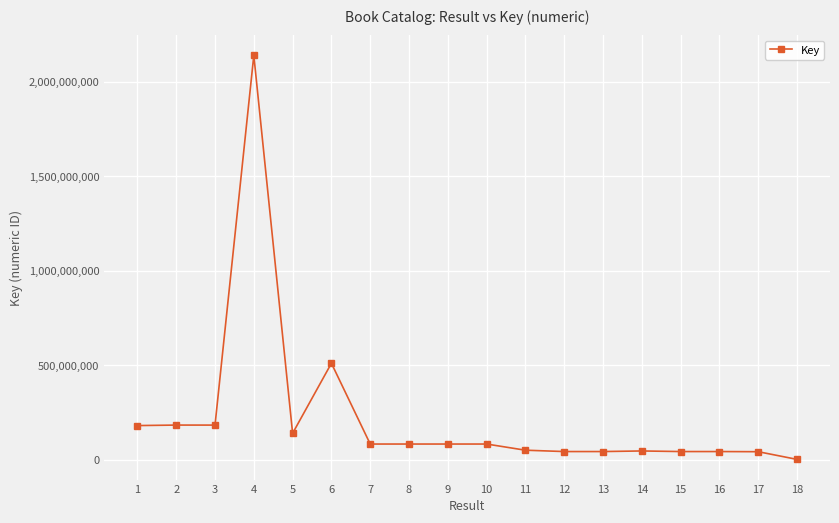

What is the change in value from 5 to 10?

-56818602